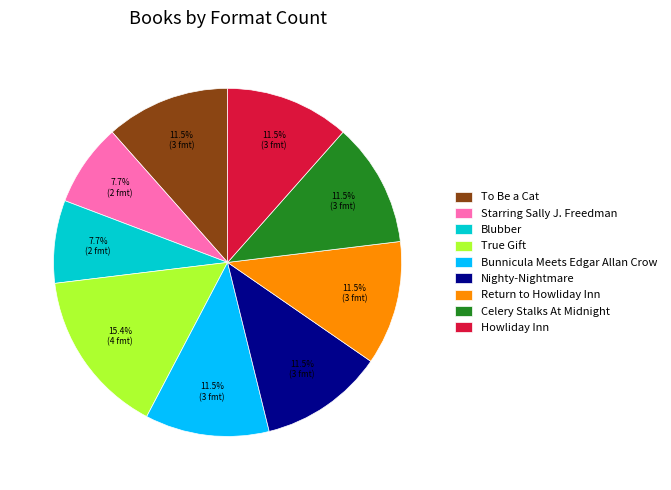

Is there a majority slice in this chart?

No